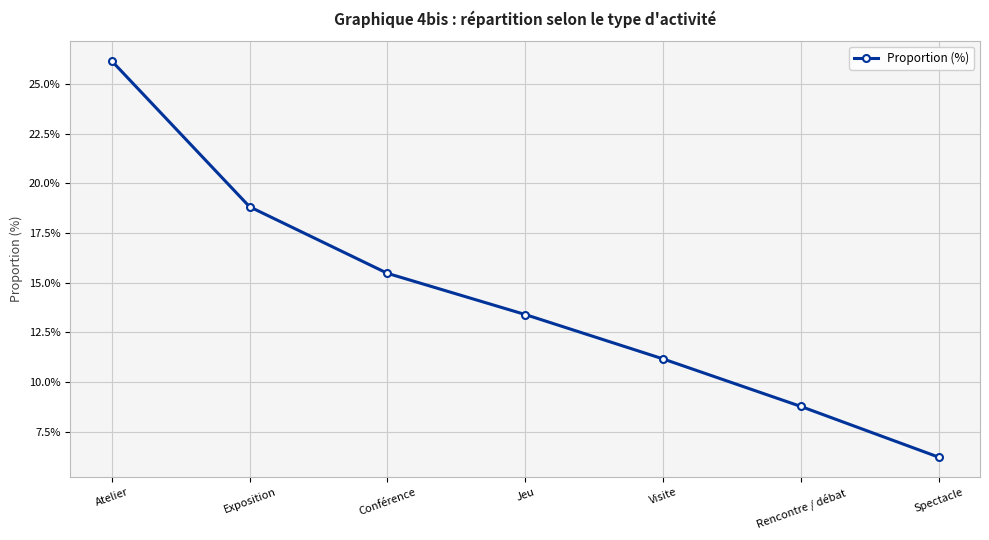

The value at Spectacle is 6.2. True or false?

True